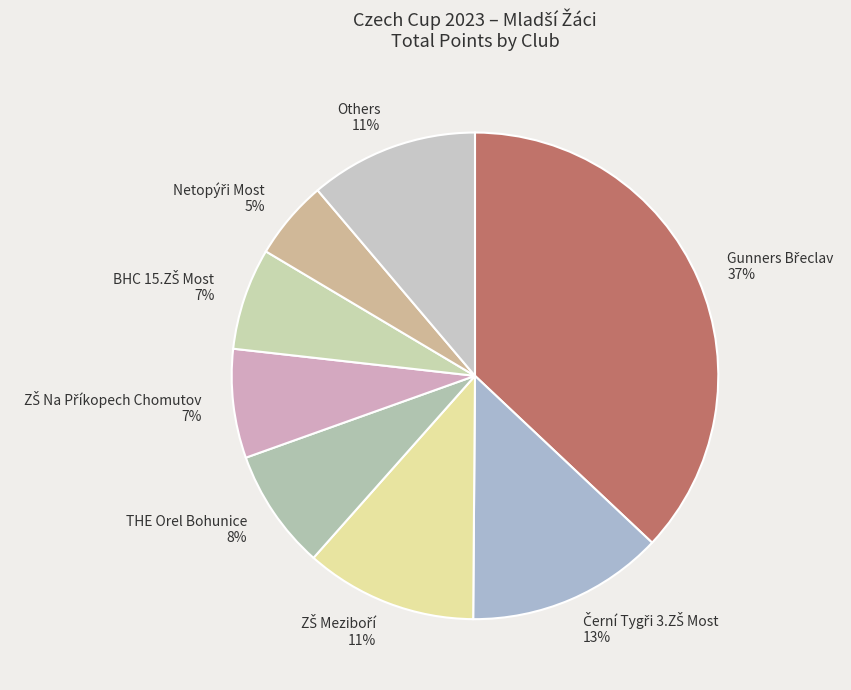

The Others slice represents 11% of the pie. True or false?

True